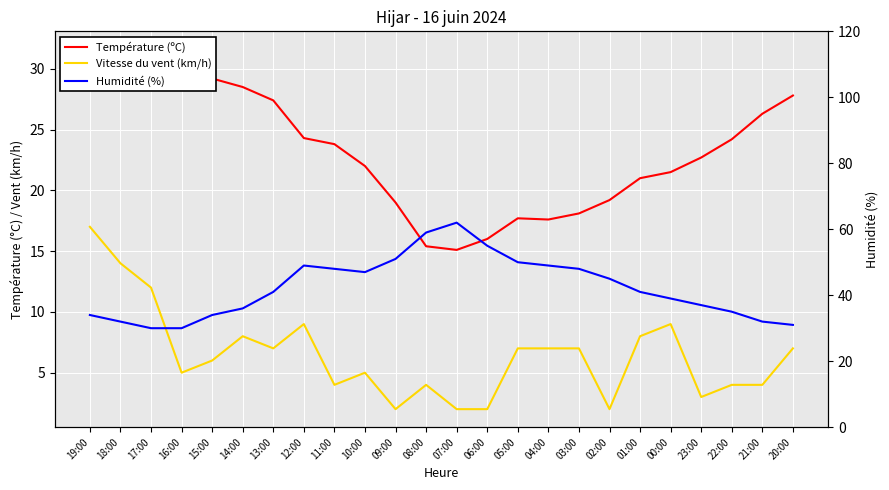

Which series has the largest total across all categories?

Humidité (%)